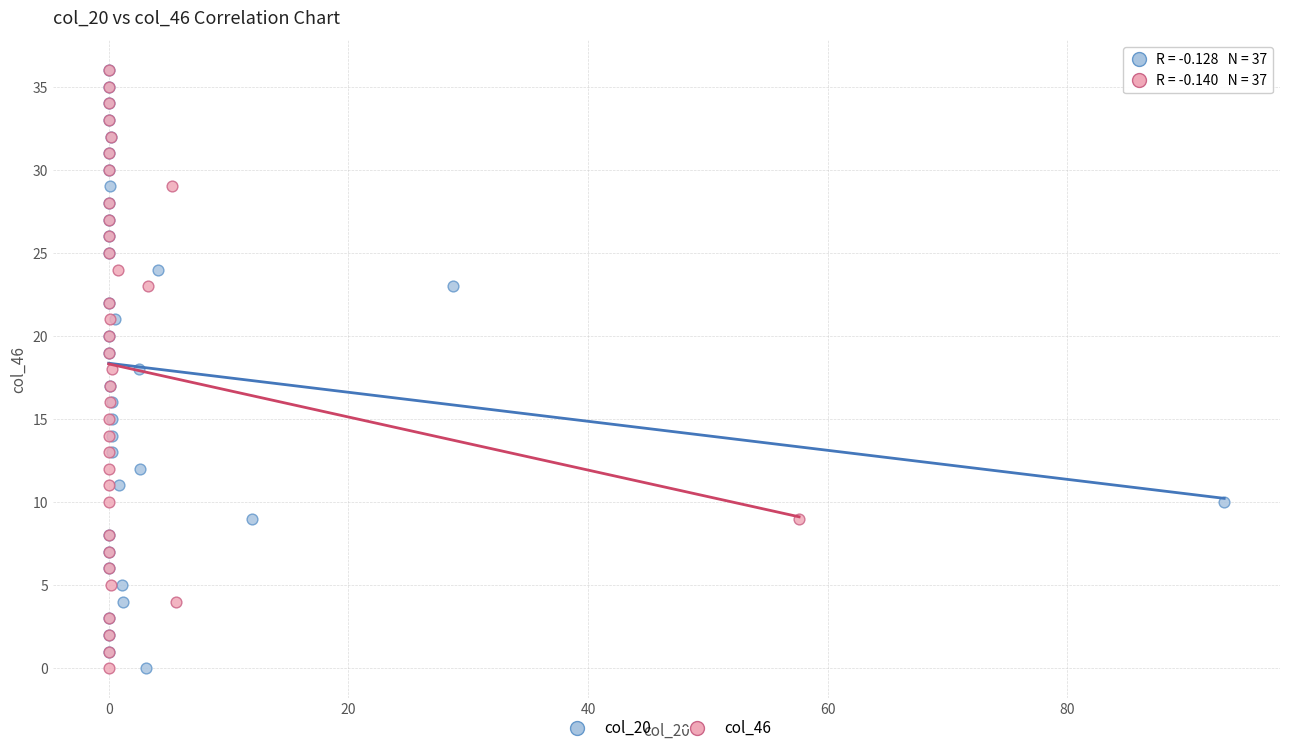

What are all the series names shown in the legend?

col_20, col_46